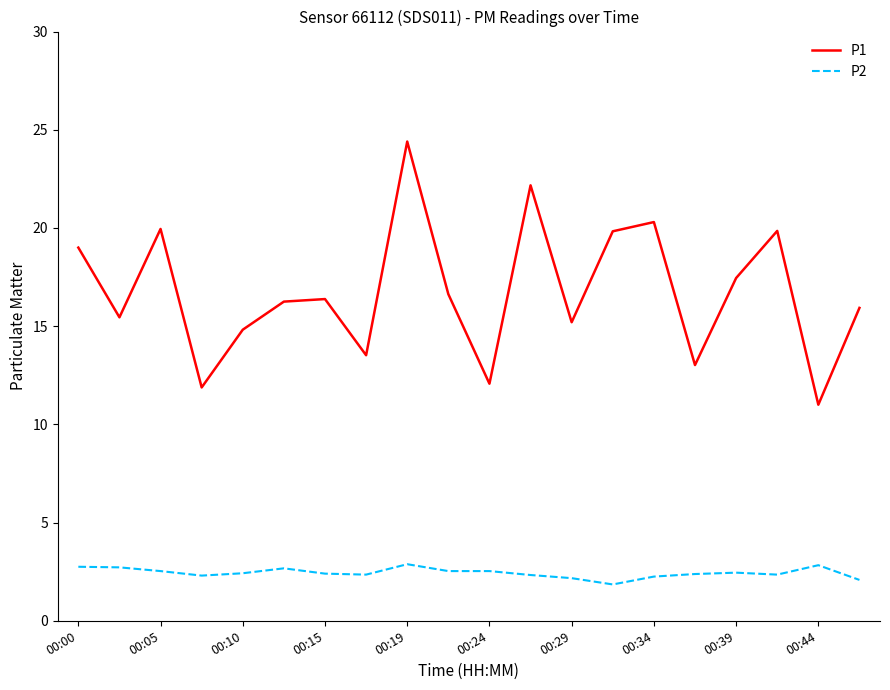

Which series has the largest range (max minus min)?

P1